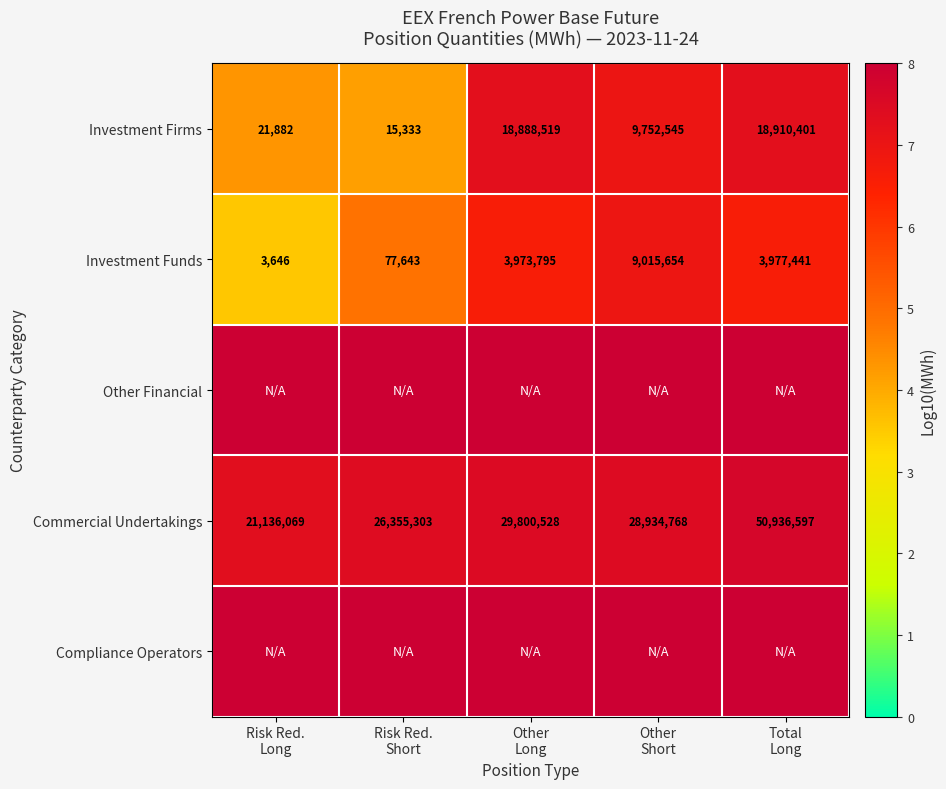

What is the average value of the Investment Funds series?

5.7